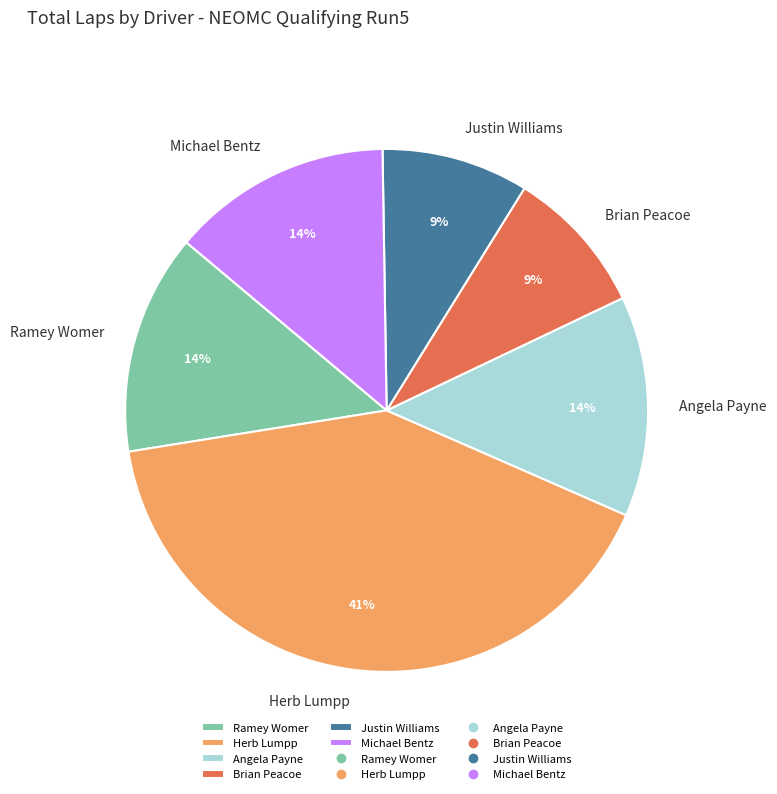

Does Brian Peacoe account for over 50% of the chart?

No